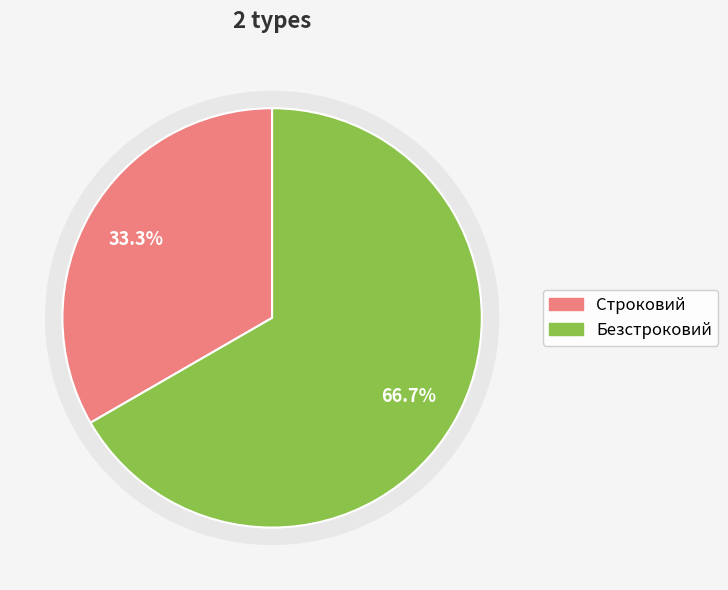

What portion of the pie excludes Строковий?

66.7%